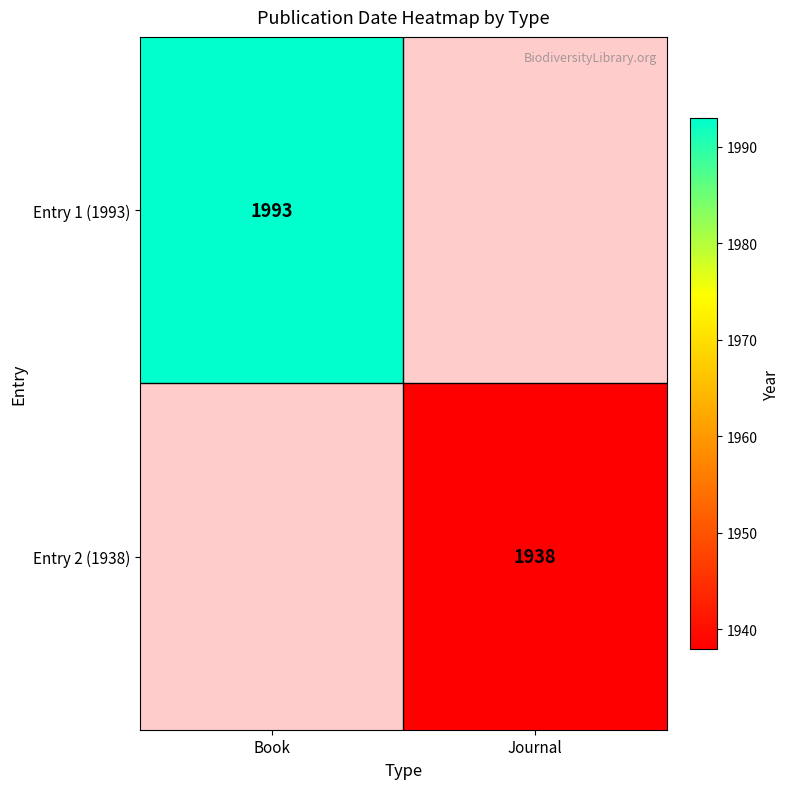

The Entry 2 (1938) series shows 1938 at Journal. True or false?

True